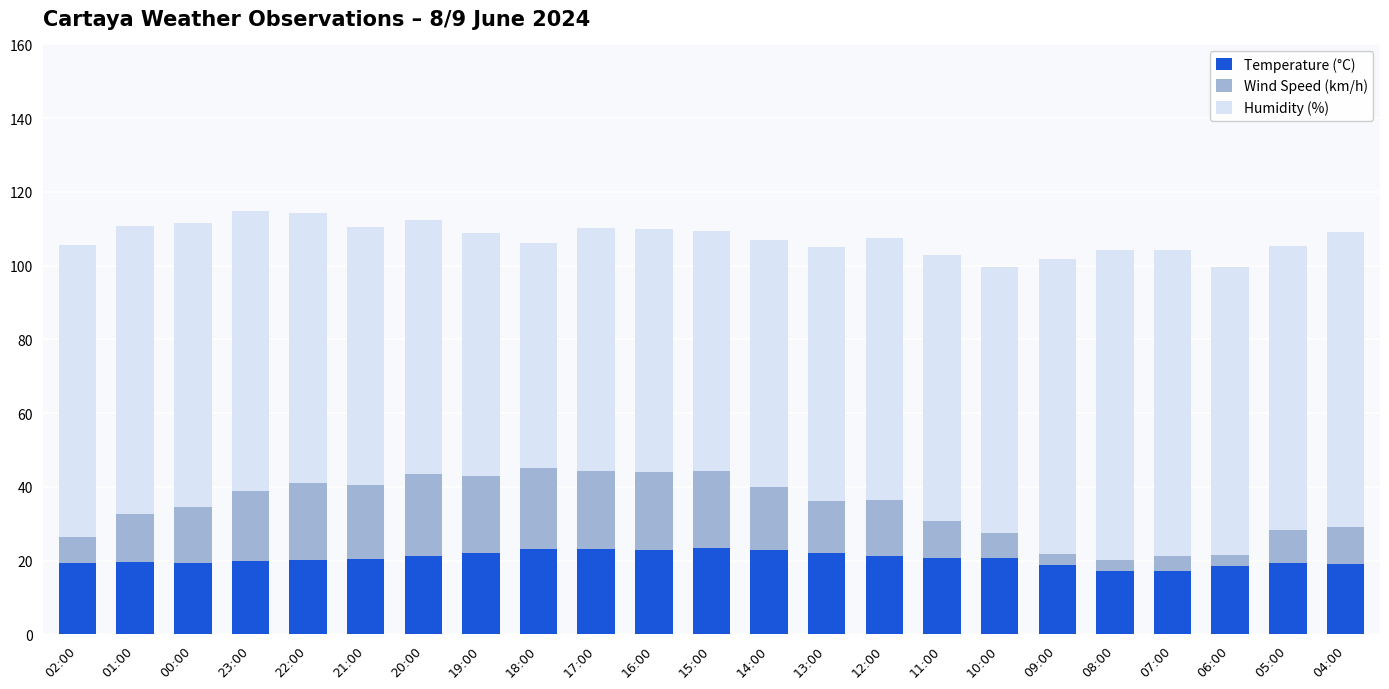

What is the highest value of the Temperature (°C) series?

23.4